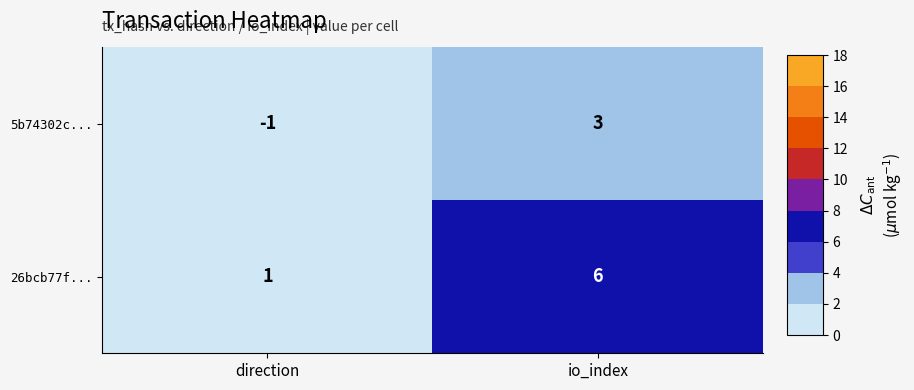

What is the total value across all series at io_index?

9